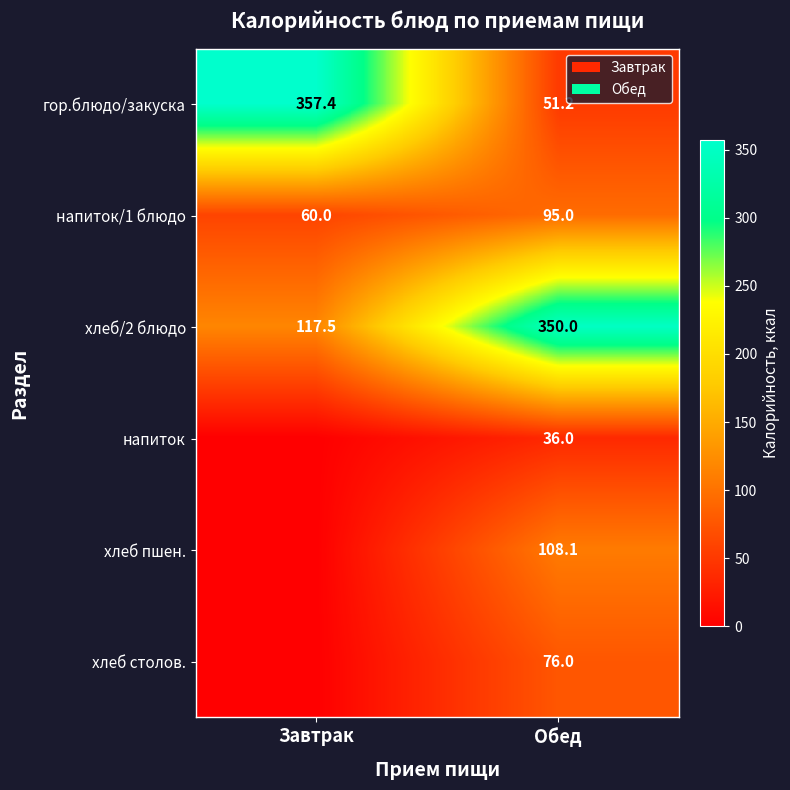

Between Завтрак and Обед, which is larger?

Завтрак